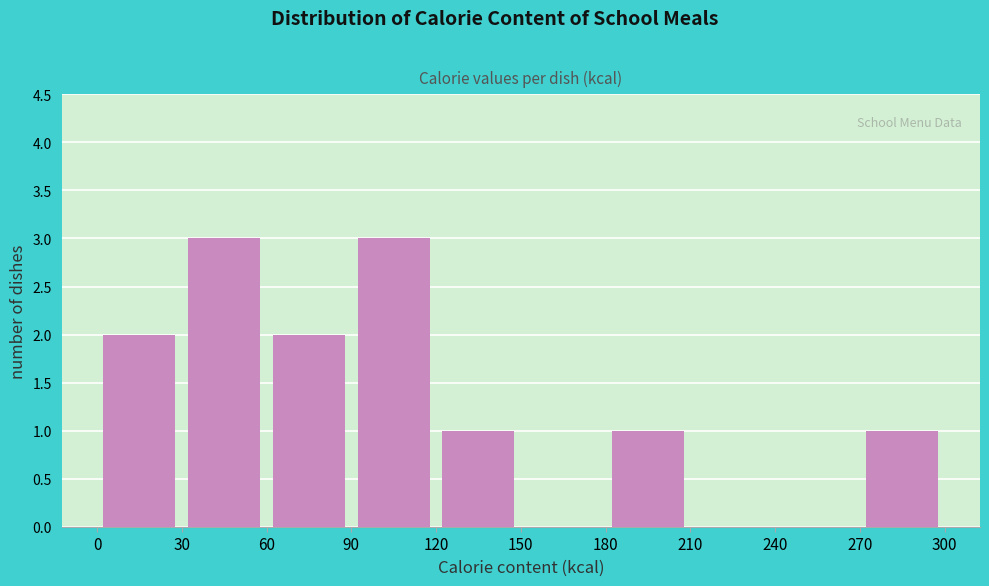

Reading left to right, transcribe this chart: for each bar, give the range it covers on the x-axis and its height. The values are not printed on the chart, so give them approximately, as read against the axis.

0 to 30: 2
30 to 60: 3
60 to 90: 2
90 to 120: 3
120 to 150: 1
150 to 180: 0
180 to 210: 1
210 to 240: 0
240 to 270: 0
270 to 300: 1